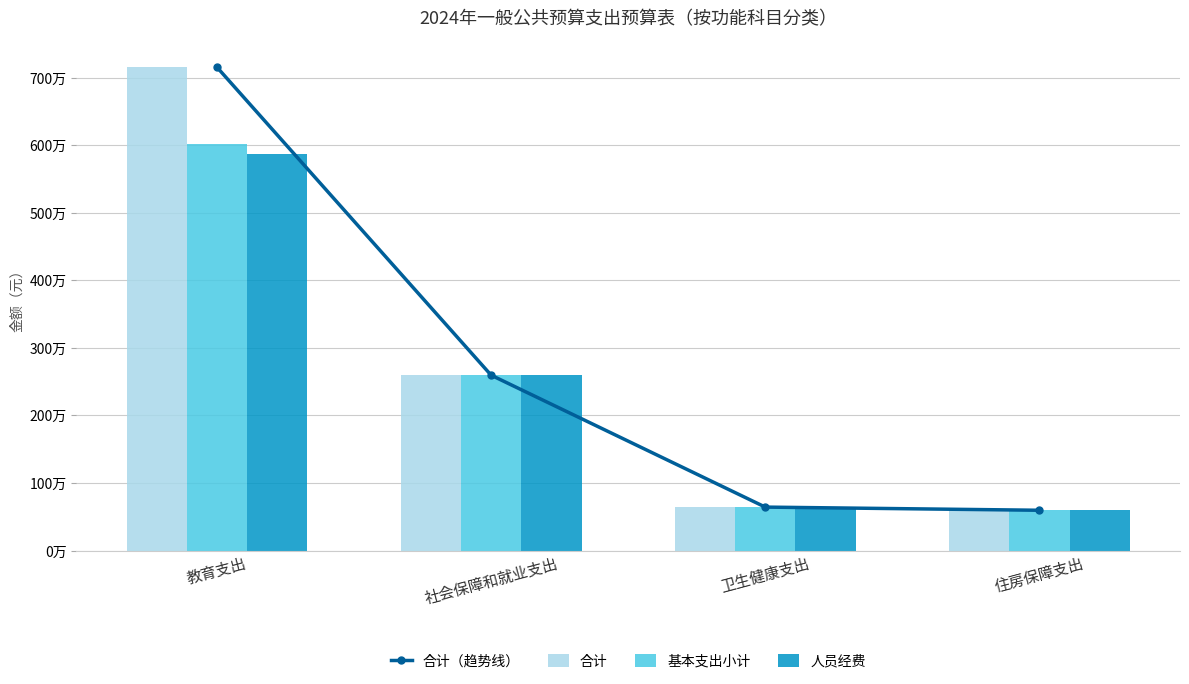

Reading left to right, what are all the values shown in this chart?

合计（趋势线）: 7152664.4	2595686.9	643708.5	596858.4
合计: 7152664.4	2595686.9	643708.5	596858.4
基本支出小计: 6022760.4	2595686.9	643708.5	596858.4
人员经费: 5873820.0	2595686.9	643708.5	596858.4